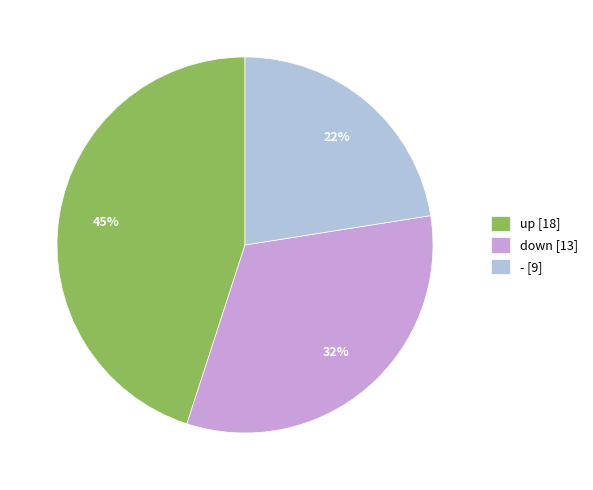

Which slice is the largest?

up